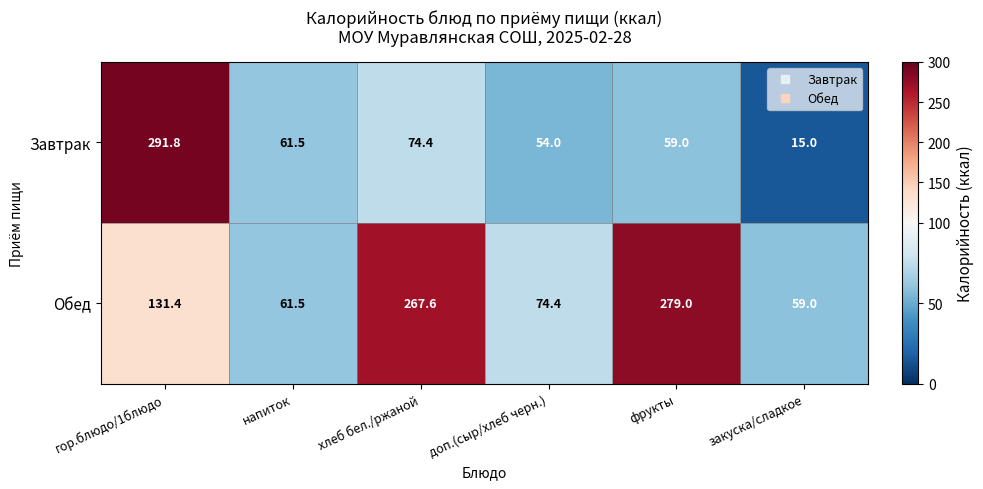

Which category has the highest value across all series?

гор.блюдо/1блюдо